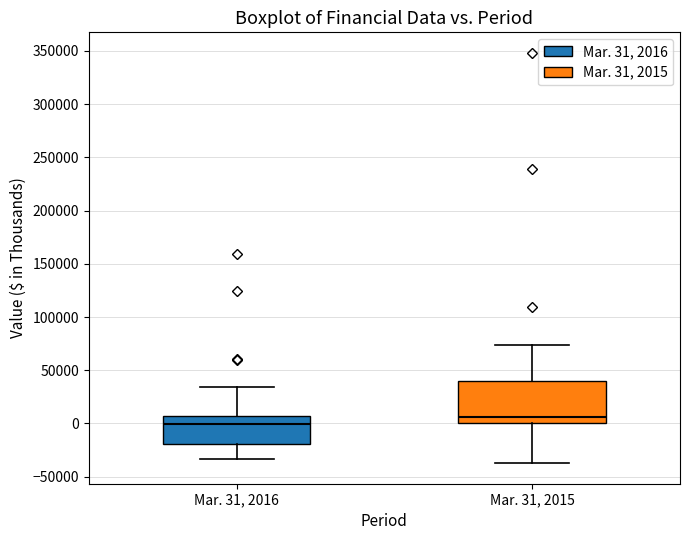

Which box's median line is the highest?

Mar. 31, 2015